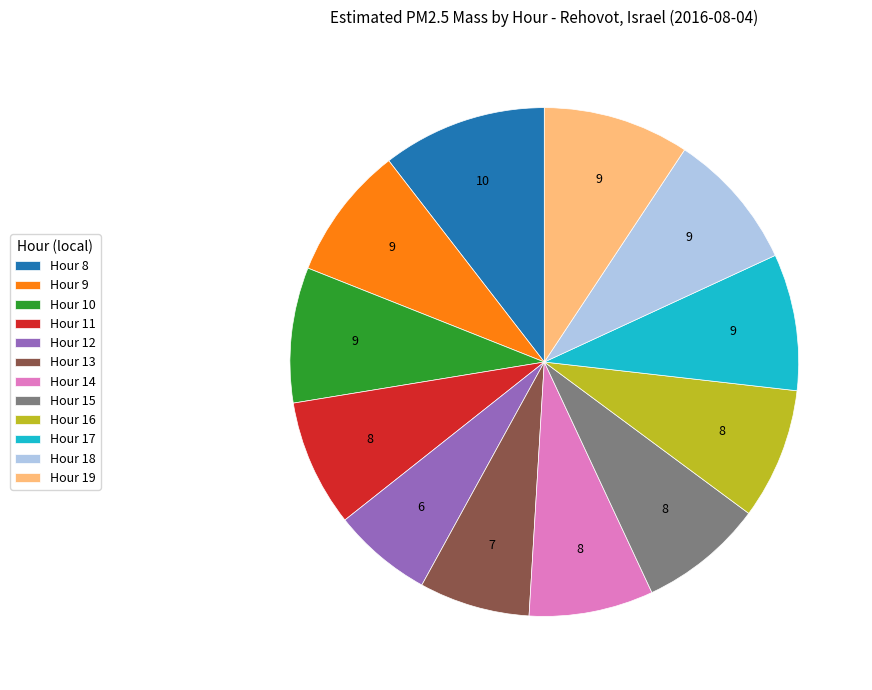

Does any single category account for the majority?

No